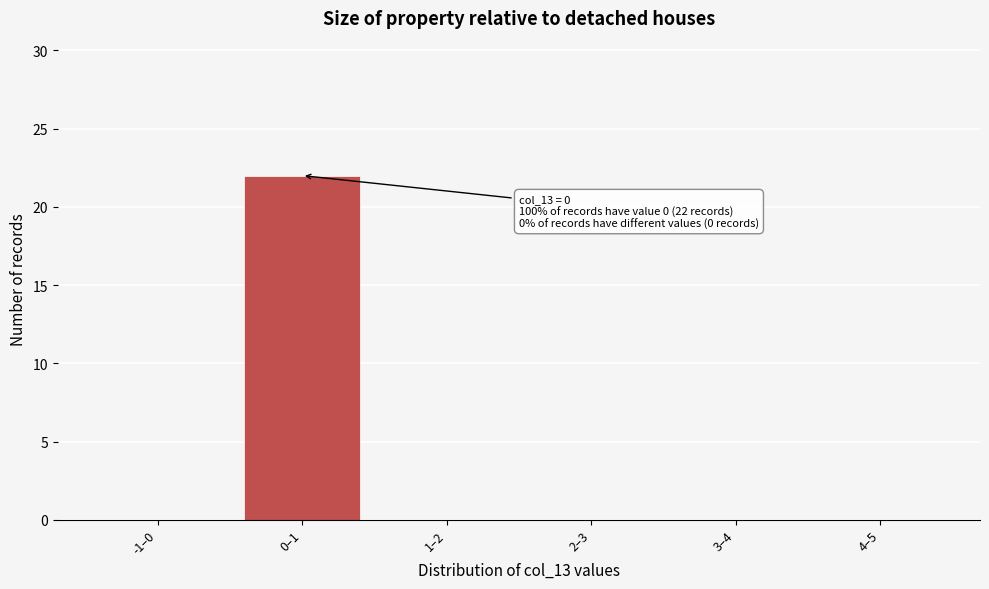

Reading left to right, transcribe all the data shown in this chart.

-1–0=0	0–1=22	1–2=0	2–3=0	3–4=0	4–5=0